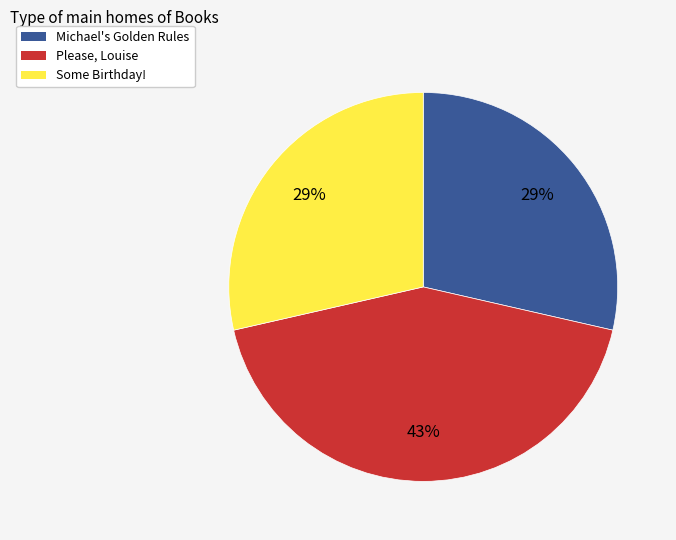

Which category has the biggest portion of the pie?

Please, Louise